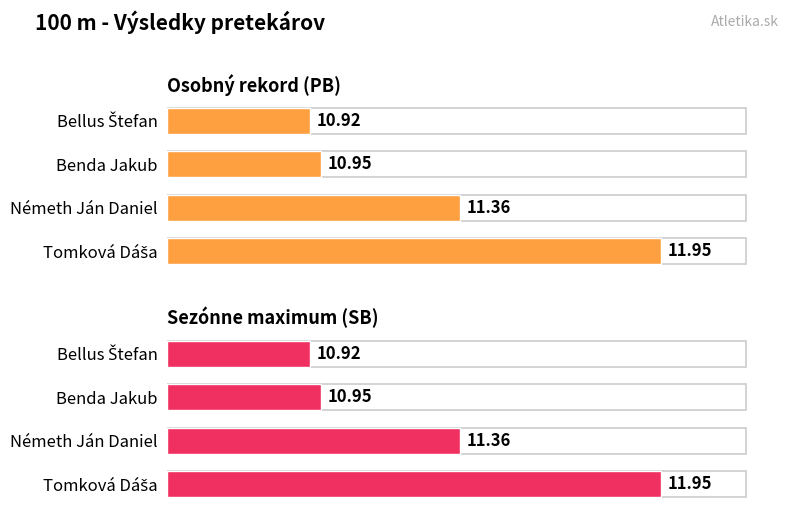

True or false: SB has a value of 1.3 at Németh Ján Daniel.

False